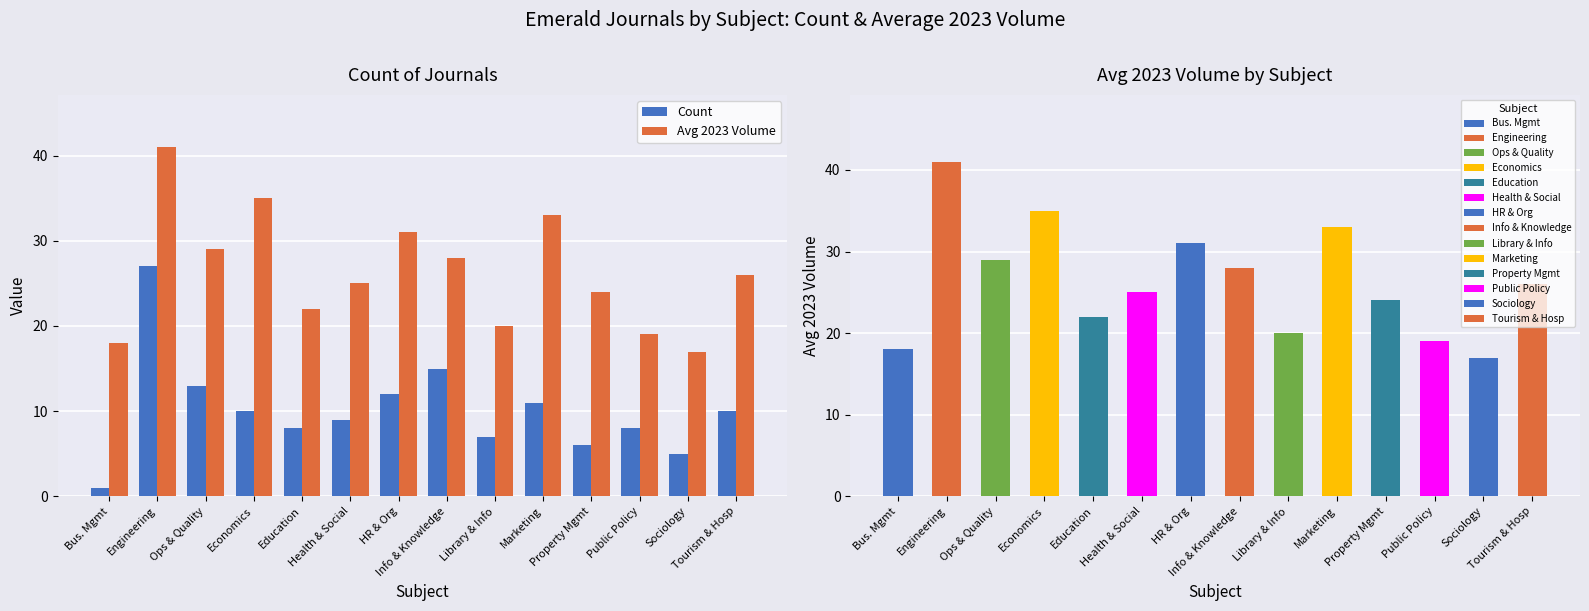

What is the difference between the second highest and minimum values in the Count series?

14